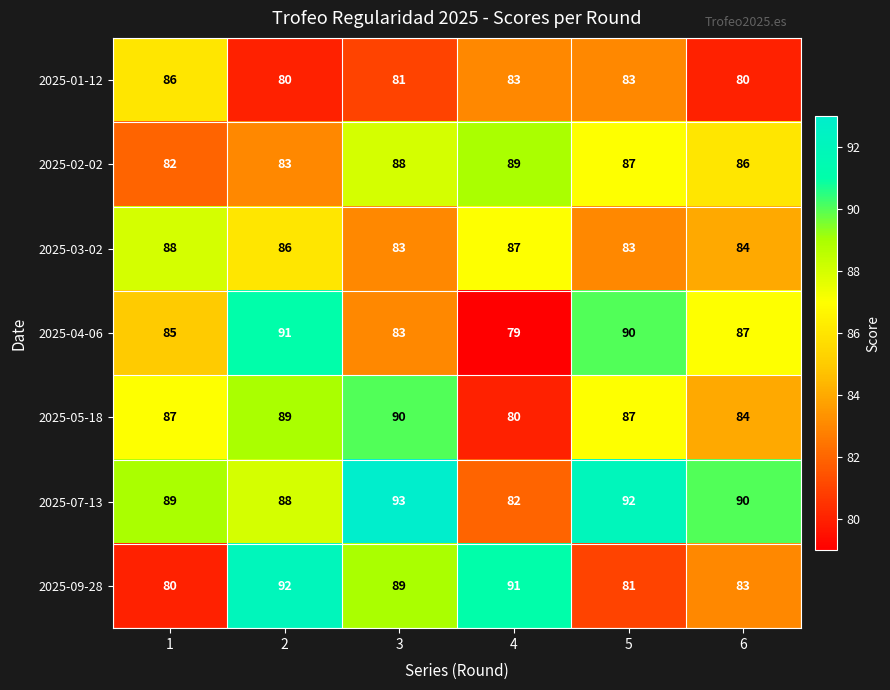

What is the maximum value shown in the chart?

93